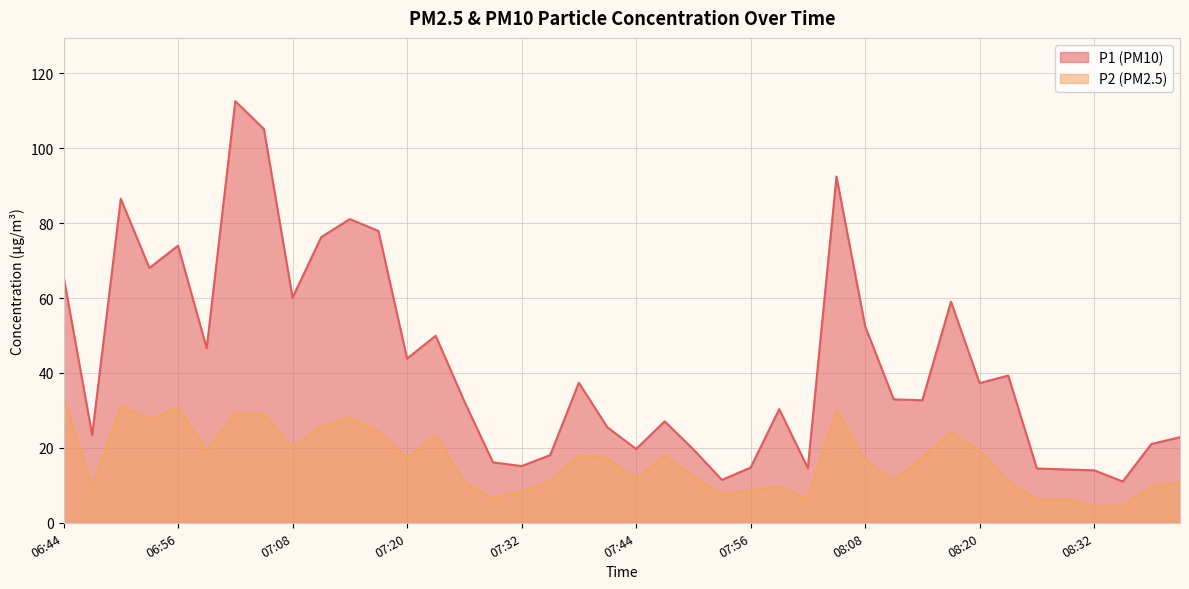

What is the difference between the P1 values at 06:47 and 07:38?

14.0